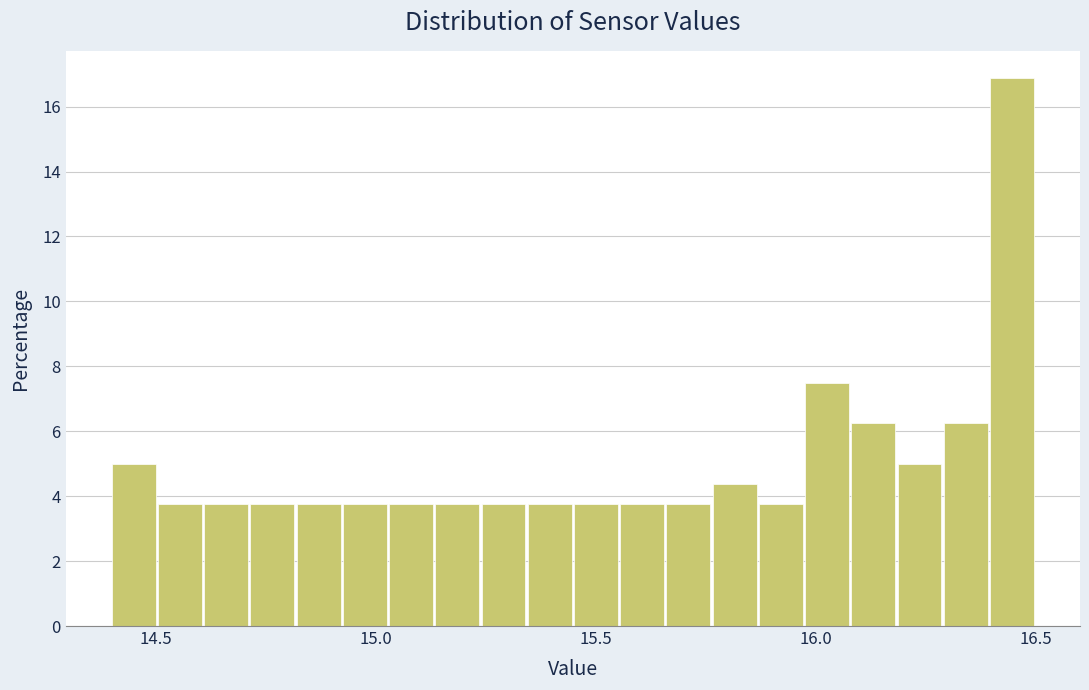

Around what value on the x-axis is the tallest bar? Give the approximate position of its centre, as read against the axis.

16.45